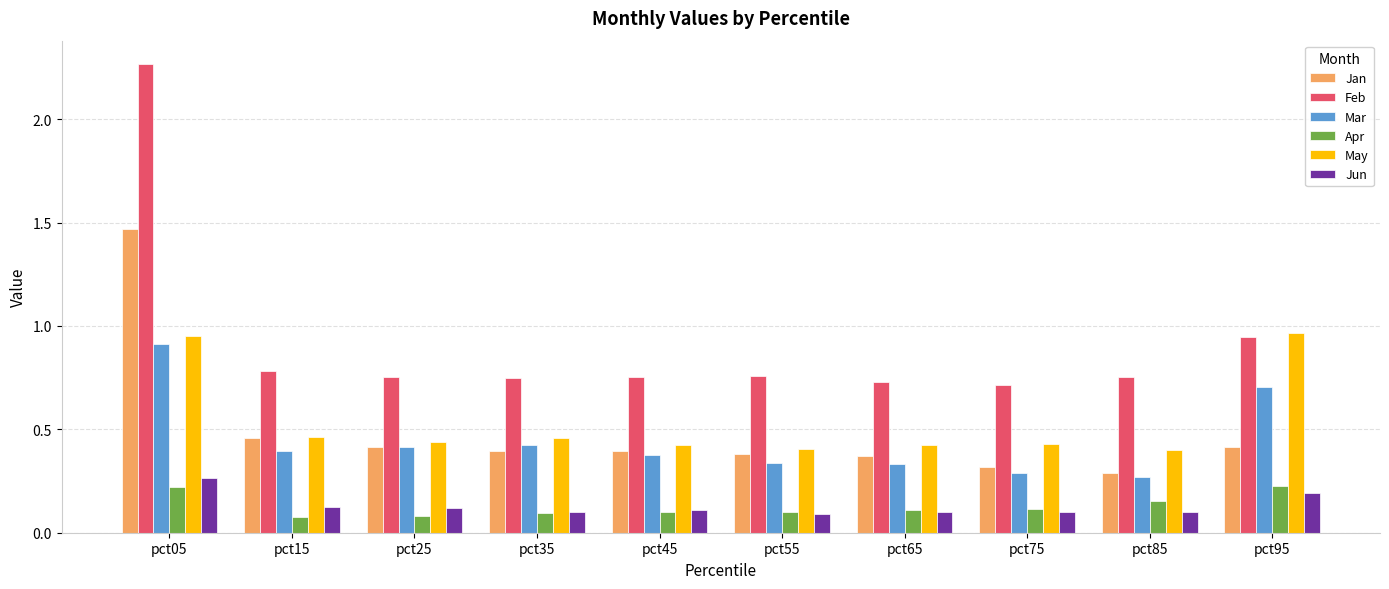

Which label corresponds to the largest value in the chart?

pct05